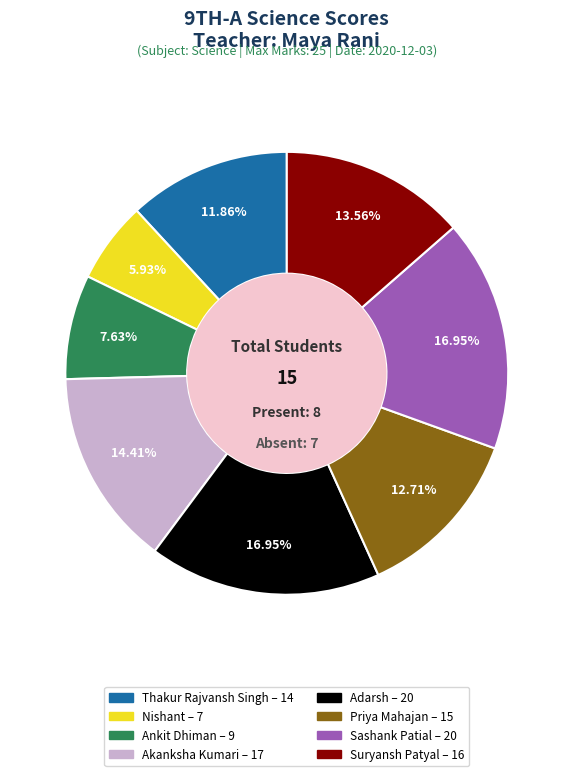

Is there a majority slice in this chart?

No